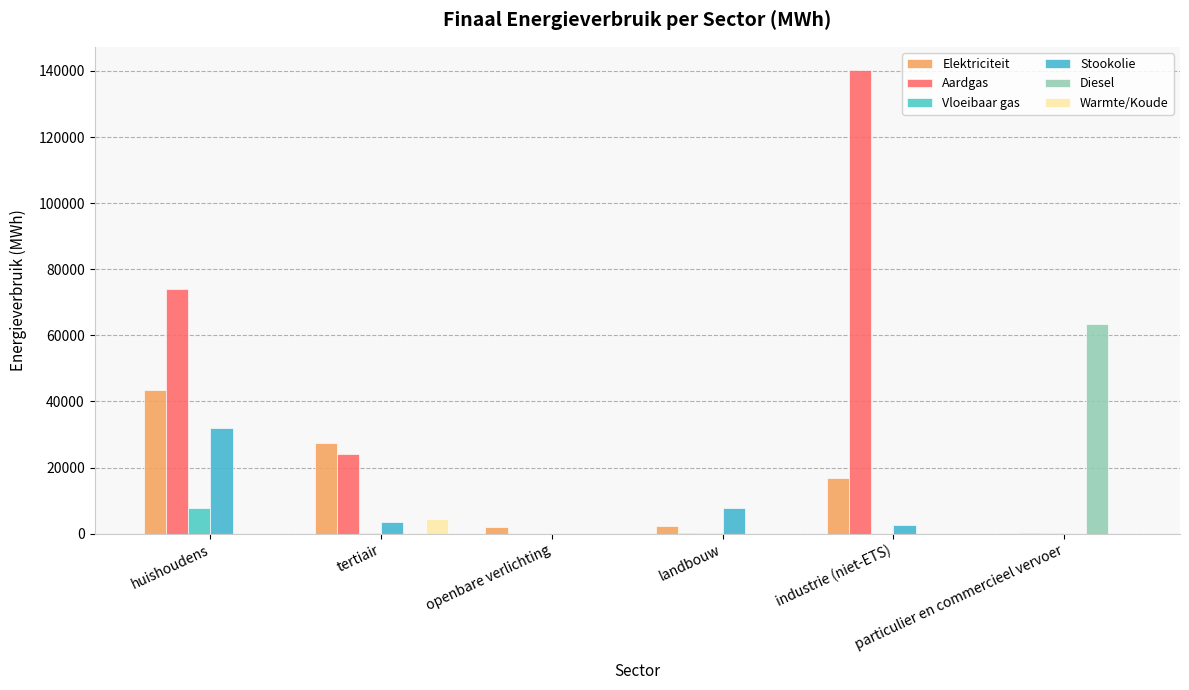

What is the maximum value shown in the chart?

140279.1